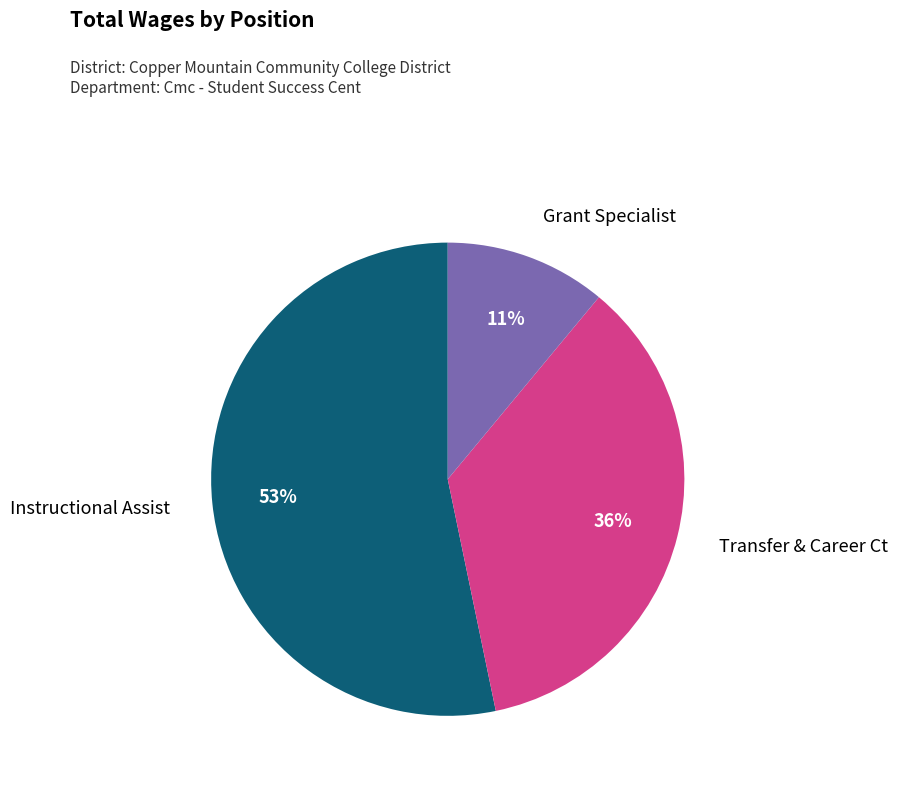

Which has a higher value, Grant Specialist or Instructional Assist?

Instructional Assist